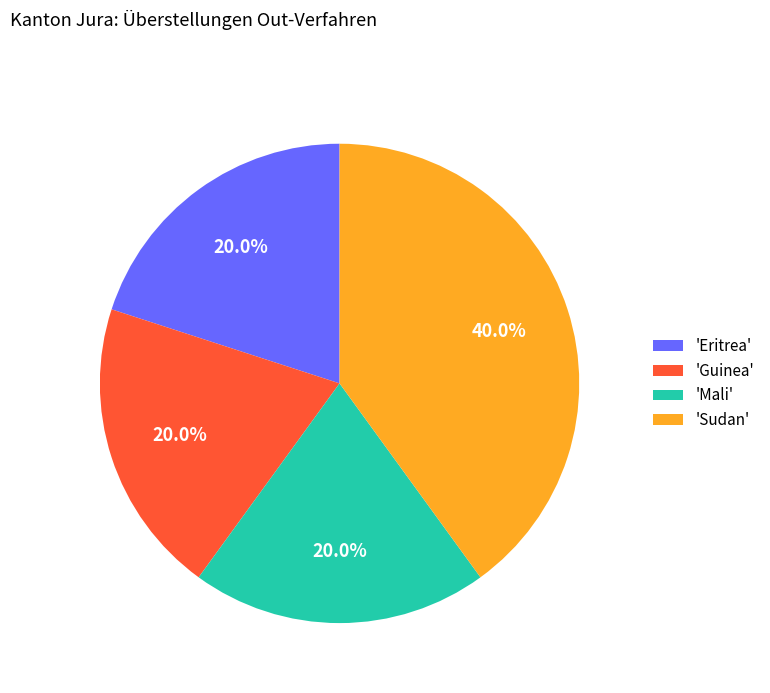

Is there any slice that represents more than half of the pie?

No